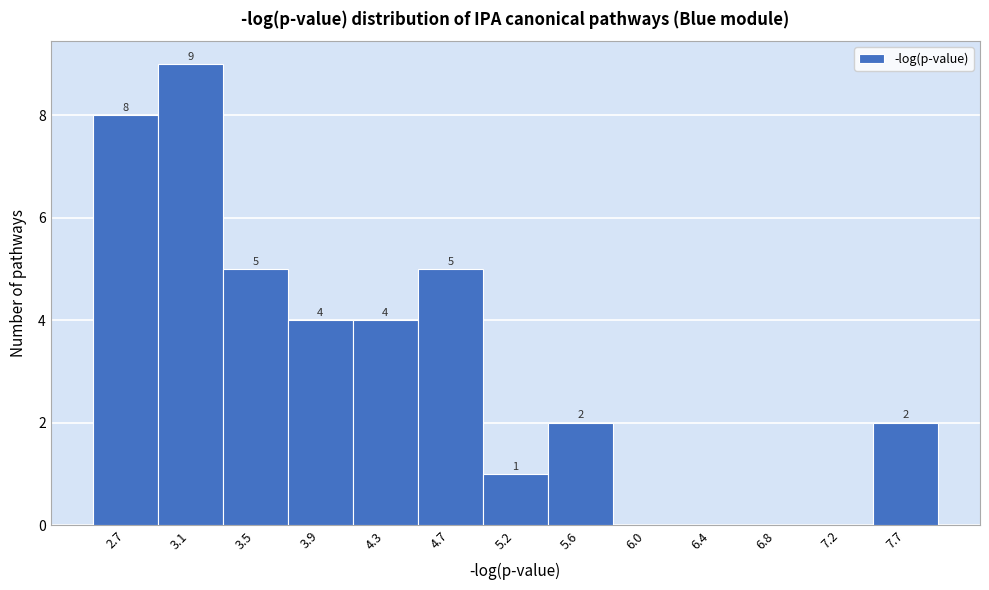

Reading left to right, what are all the values shown in this chart?

2.7=8	3.1=9	3.5=5	3.9=4	4.3=4	4.7=5	5.2=1	5.6=2	6.0=0	6.4=0	6.8=0	7.2=0	7.7=2